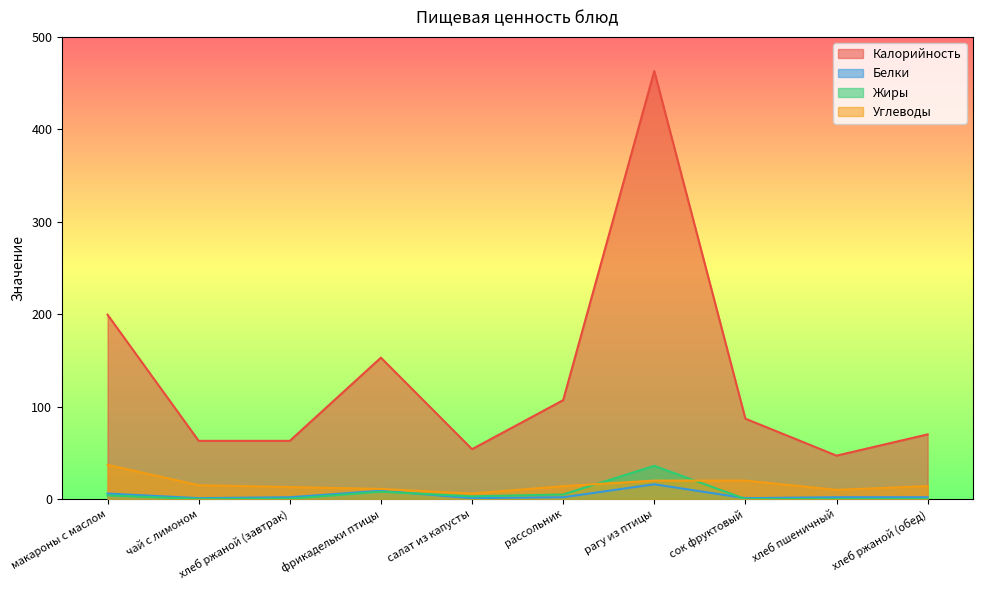

What is the value of the Калорийность point at the 9th from the left?

47.0